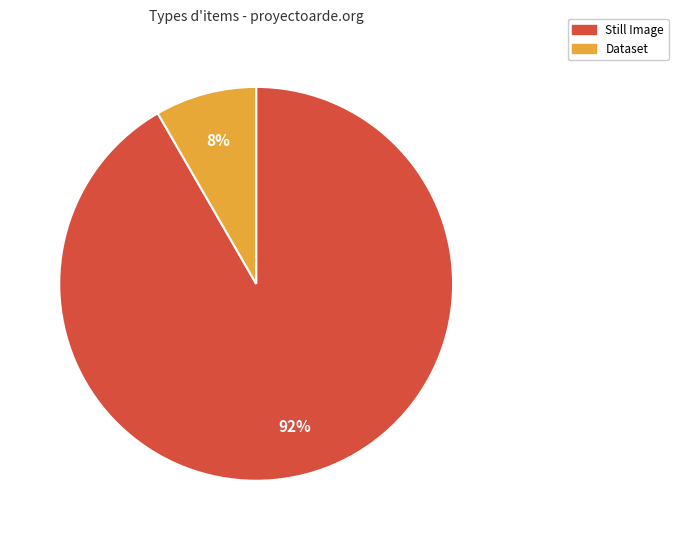

Is there a majority slice in this chart?

Yes